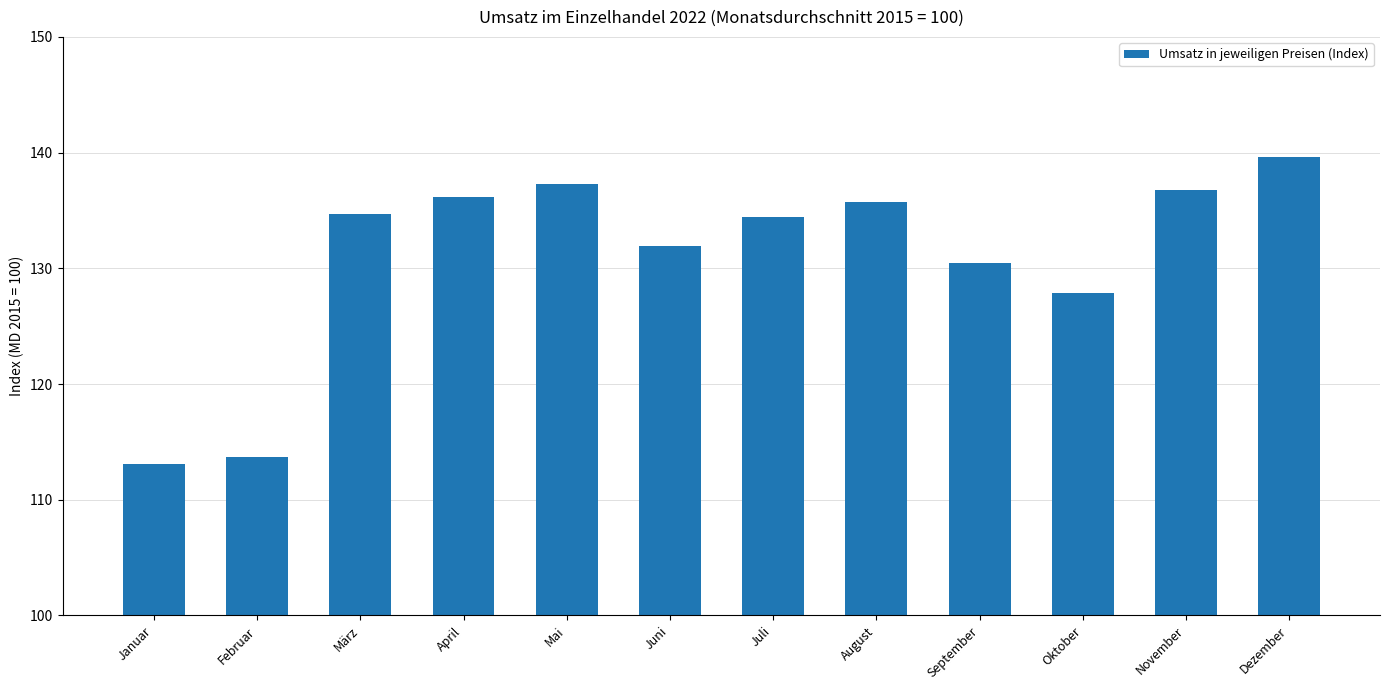

What is the label of the 2nd bar from the right?

November